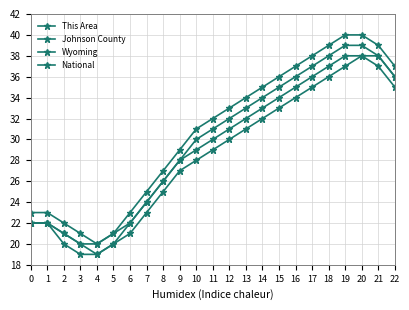

True or false: National and This Area cross at least once.

False